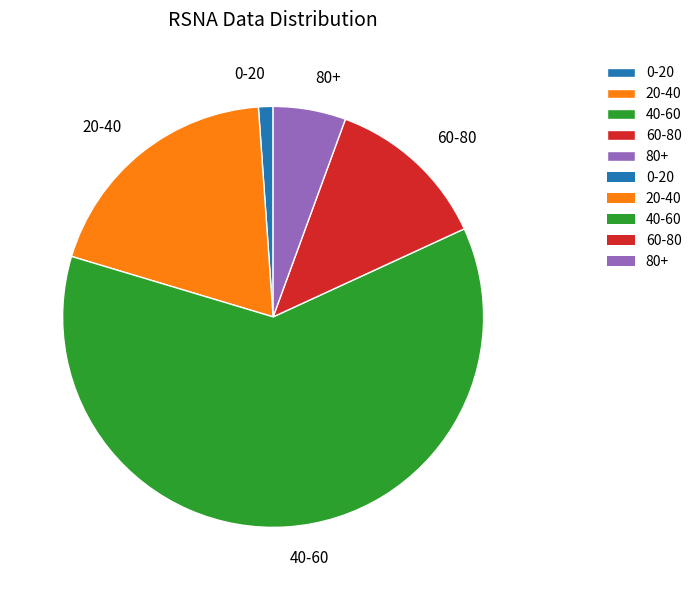

Does any single category account for the majority?

Yes